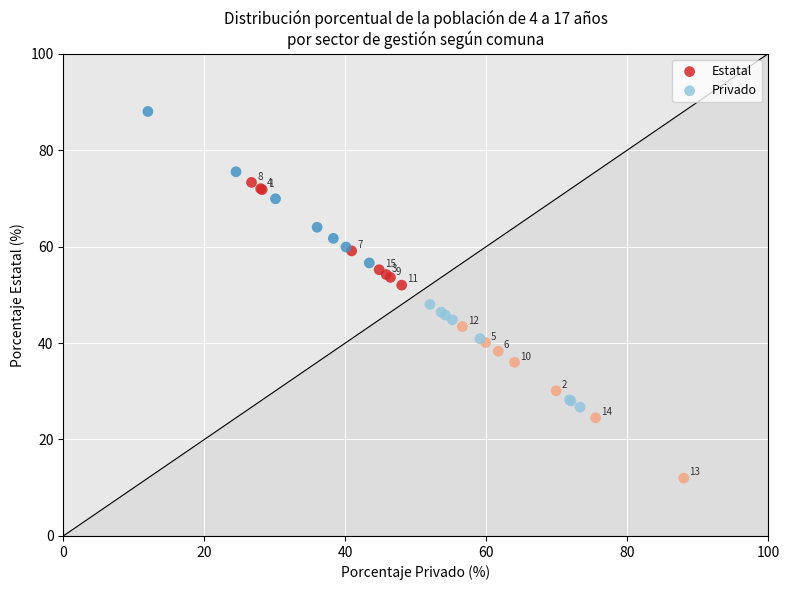

Which series reaches the minimum Y coordinate?

Estatal